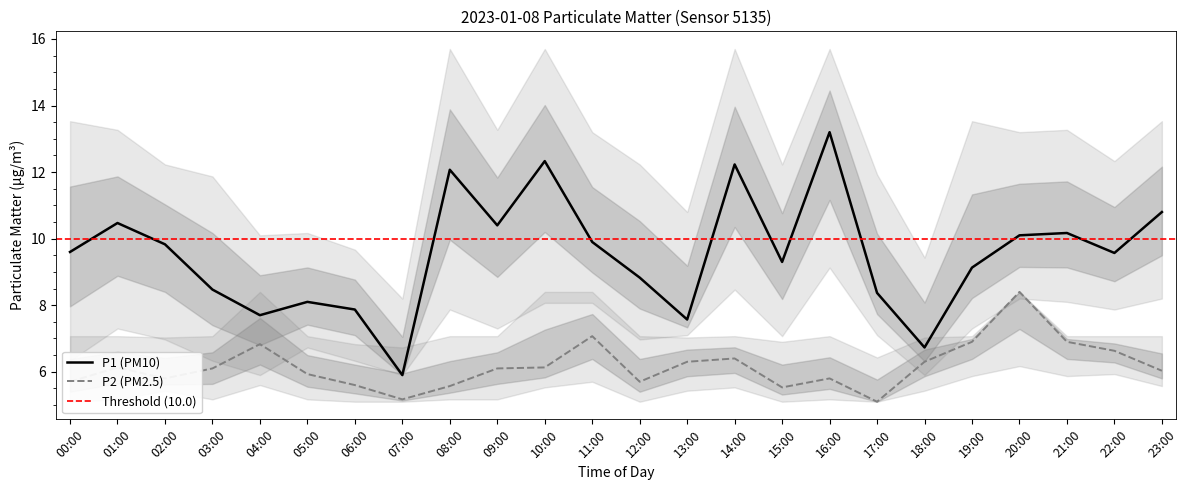

What is the minimum value for P1?

5.9